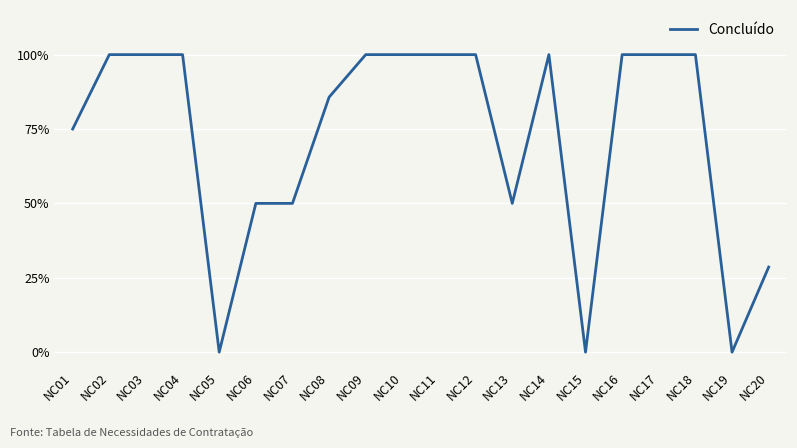

Does the chart display data point markers on the line(s)?

No